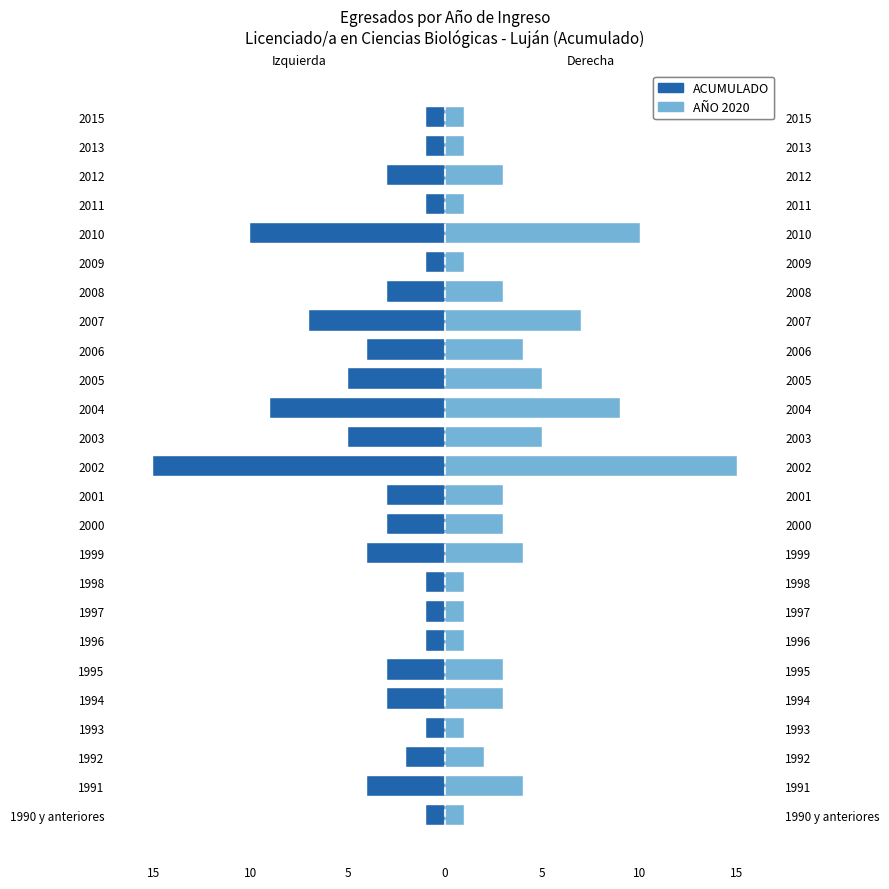

How many bars are there in each group?

2